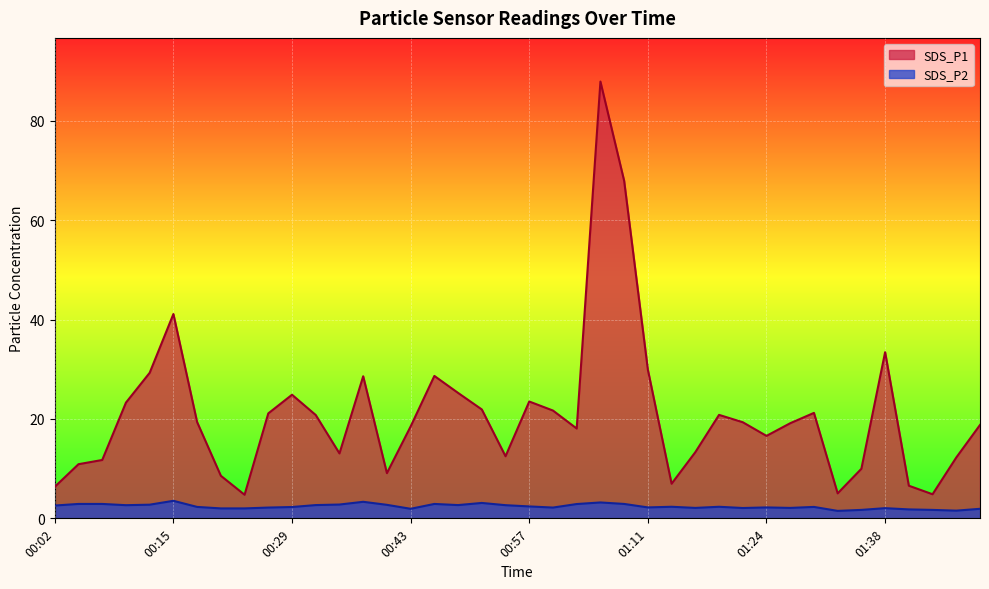

How many distinct data groups are displayed?

2